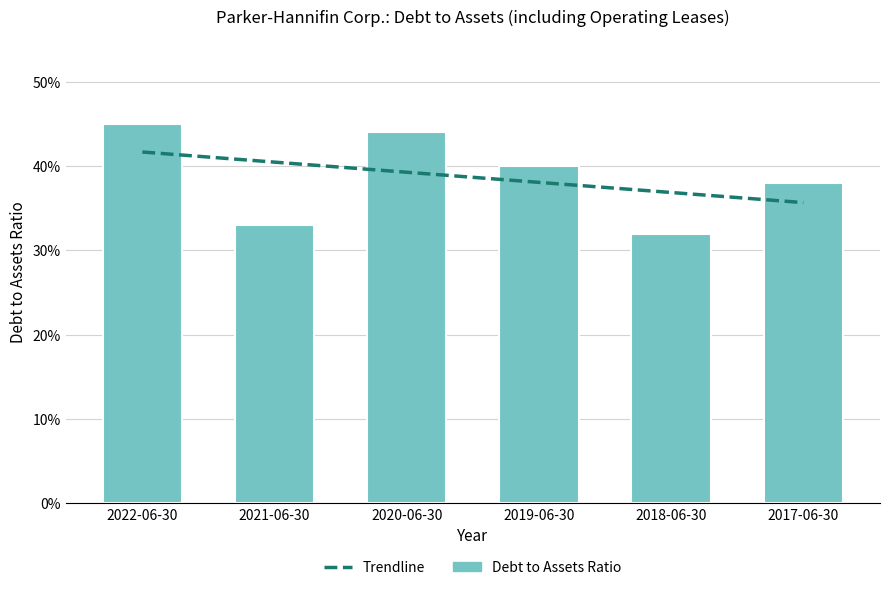

Is it true that the value at 2019-06-30 is 0.2?

False